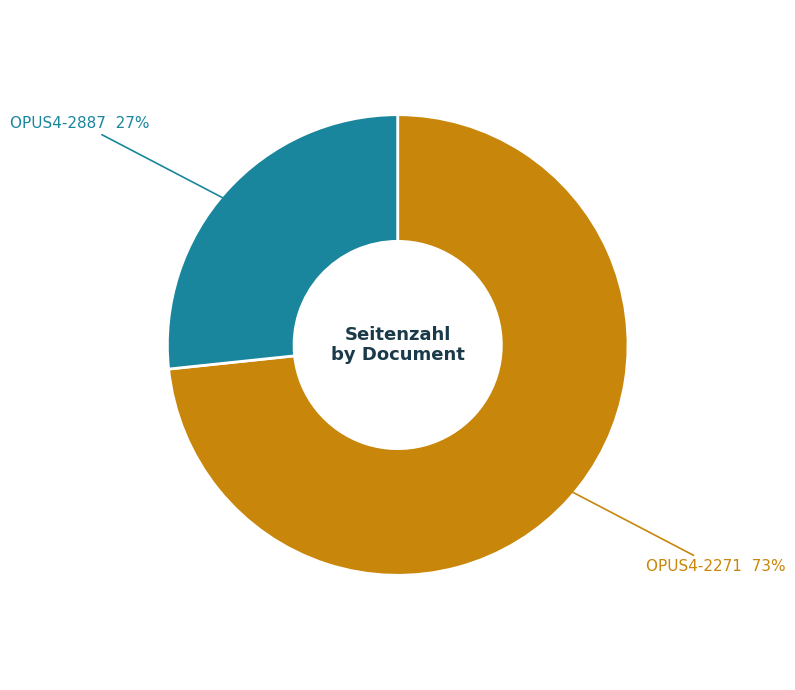

Does any single category account for the majority?

Yes